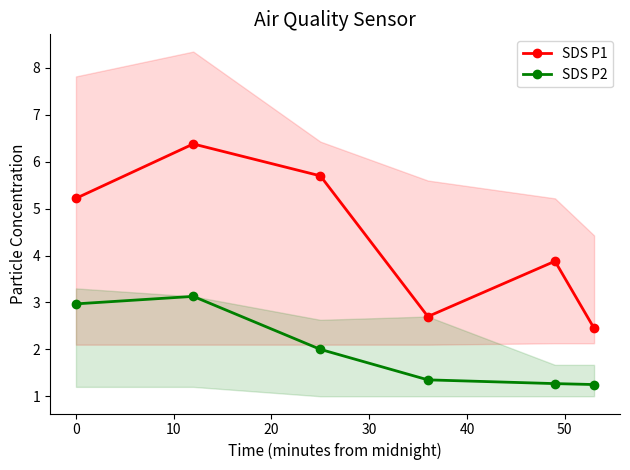

How many lines are shown in the chart?

2